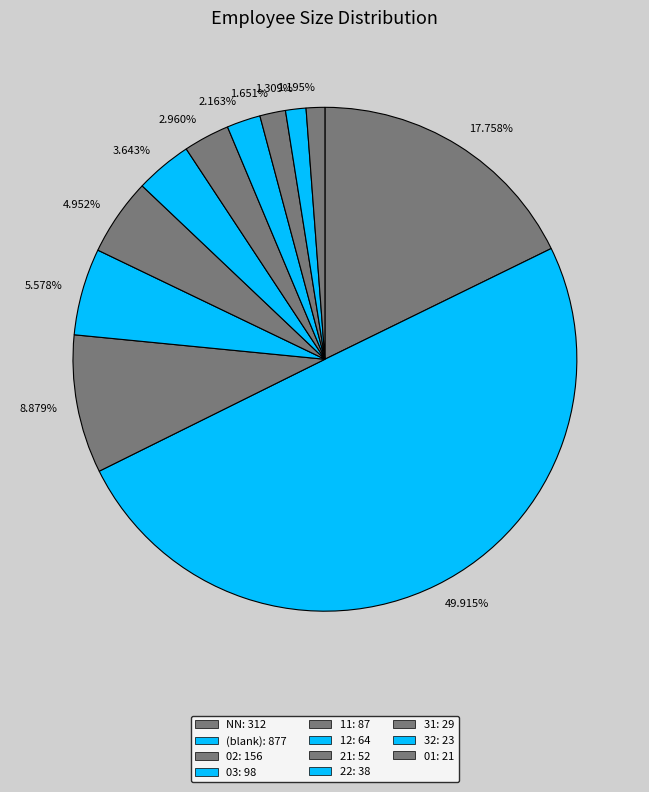

Count the number of slices in the pie.

11